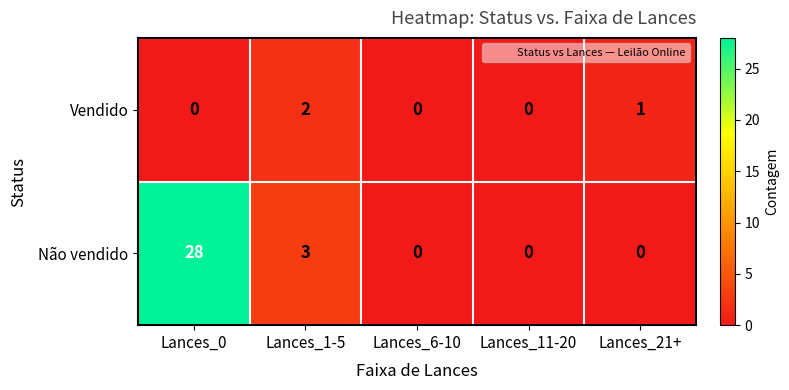

What is the highest value of the Não vendido series?

28